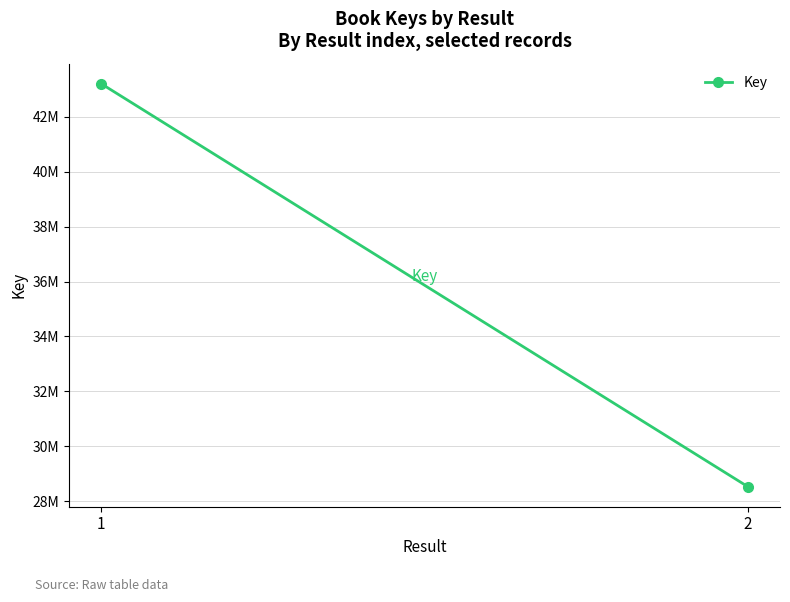

What is the ratio of the value at 2 to the value at 1?

0.7